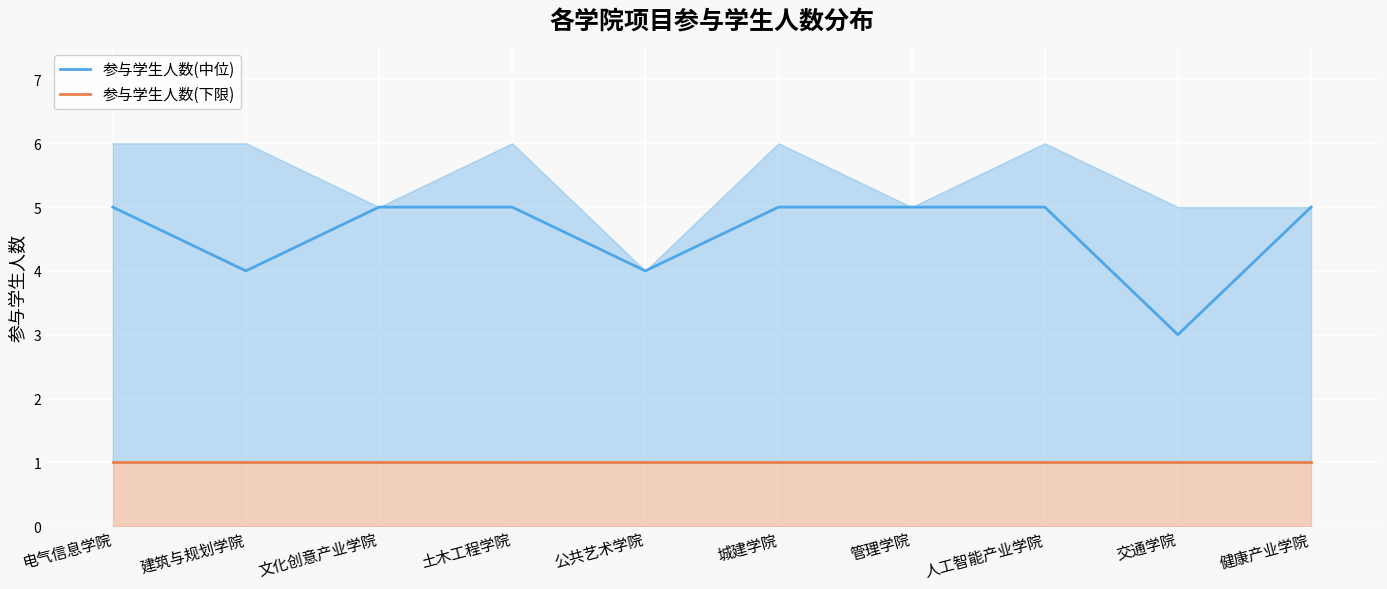

Reading left to right, what are all the values shown in this chart?

参与学生人数(中位): 电气信息学院=5	建筑与规划学院=4	文化创意产业学院=5	土木工程学院=5	公共艺术学院=4	城建学院=5	管理学院=5	人工智能产业学院=5	交通学院=3	健康产业学院=5
参与学生人数(下限): 电气信息学院=1	建筑与规划学院=1	文化创意产业学院=1	土木工程学院=1	公共艺术学院=1	城建学院=1	管理学院=1	人工智能产业学院=1	交通学院=1	健康产业学院=1